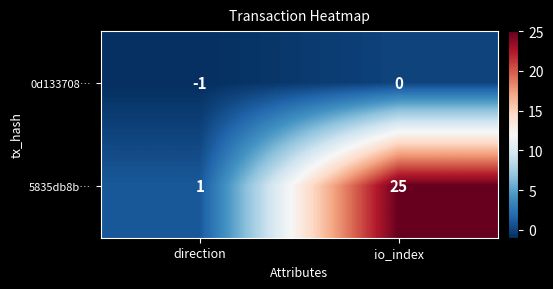

Rank the series at direction from highest to lowest value.

5835db8b…, 0d133708…